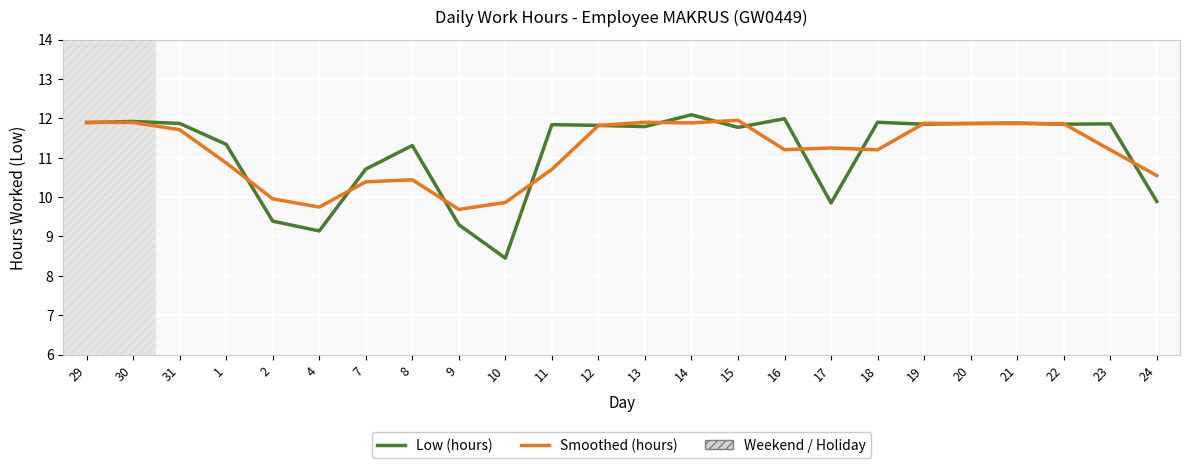

The Low (hours) series shows 11.9 at 18. True or false?

True